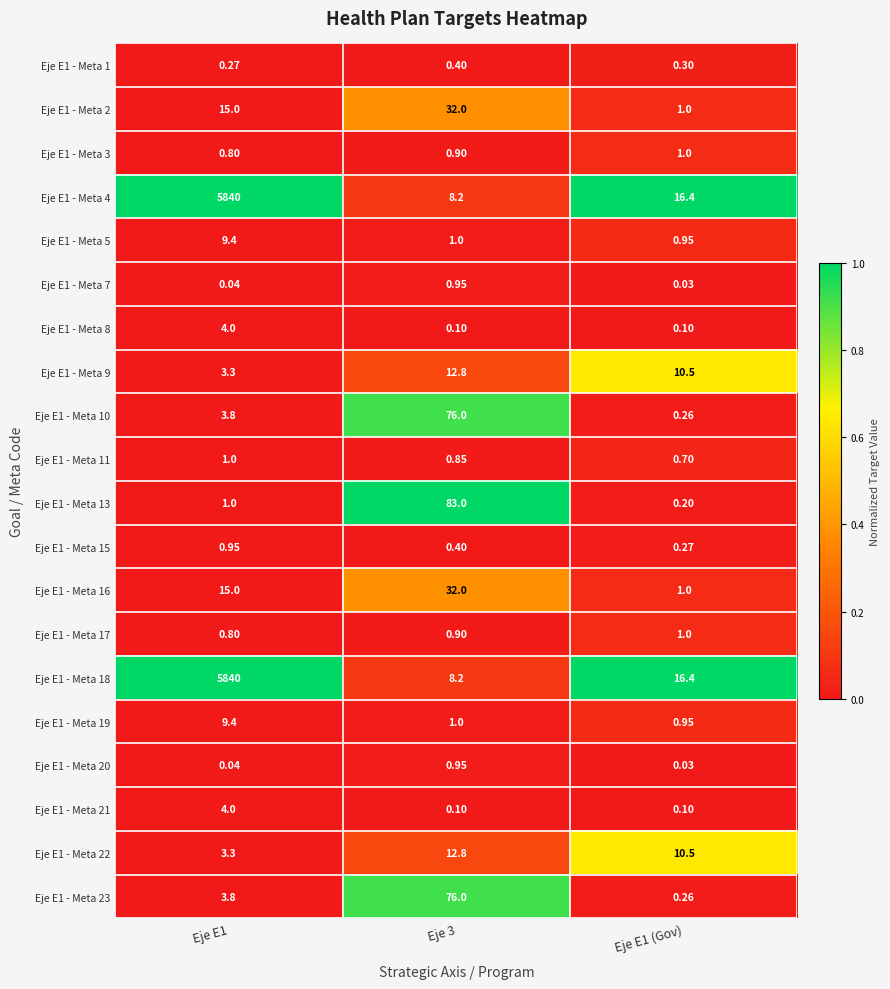

How many values in the Eje E1 - Meta 23 series exceed 3?

2